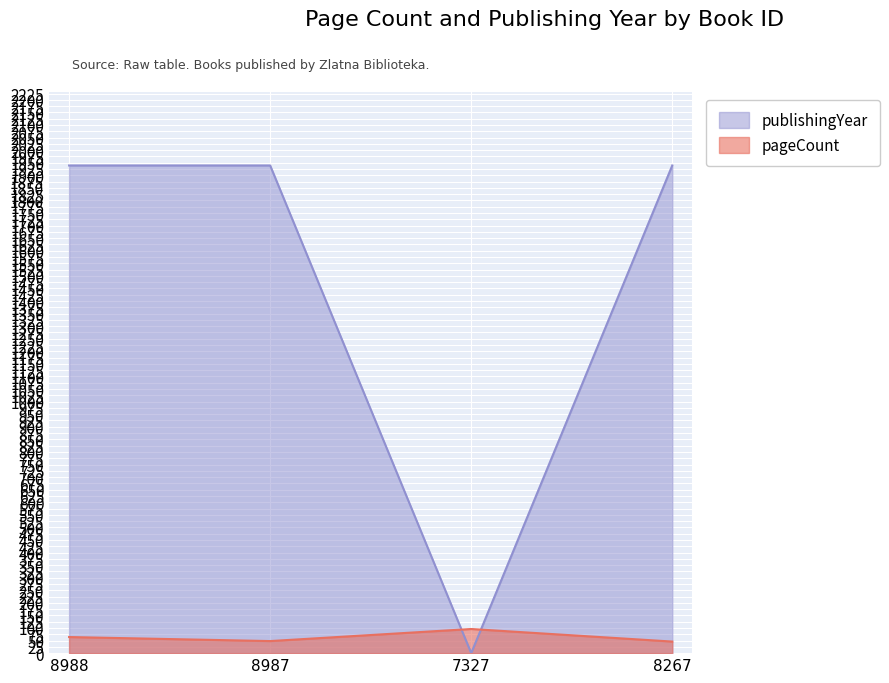

What is the difference between the maximum and minimum values in the publishingYear series?

1939